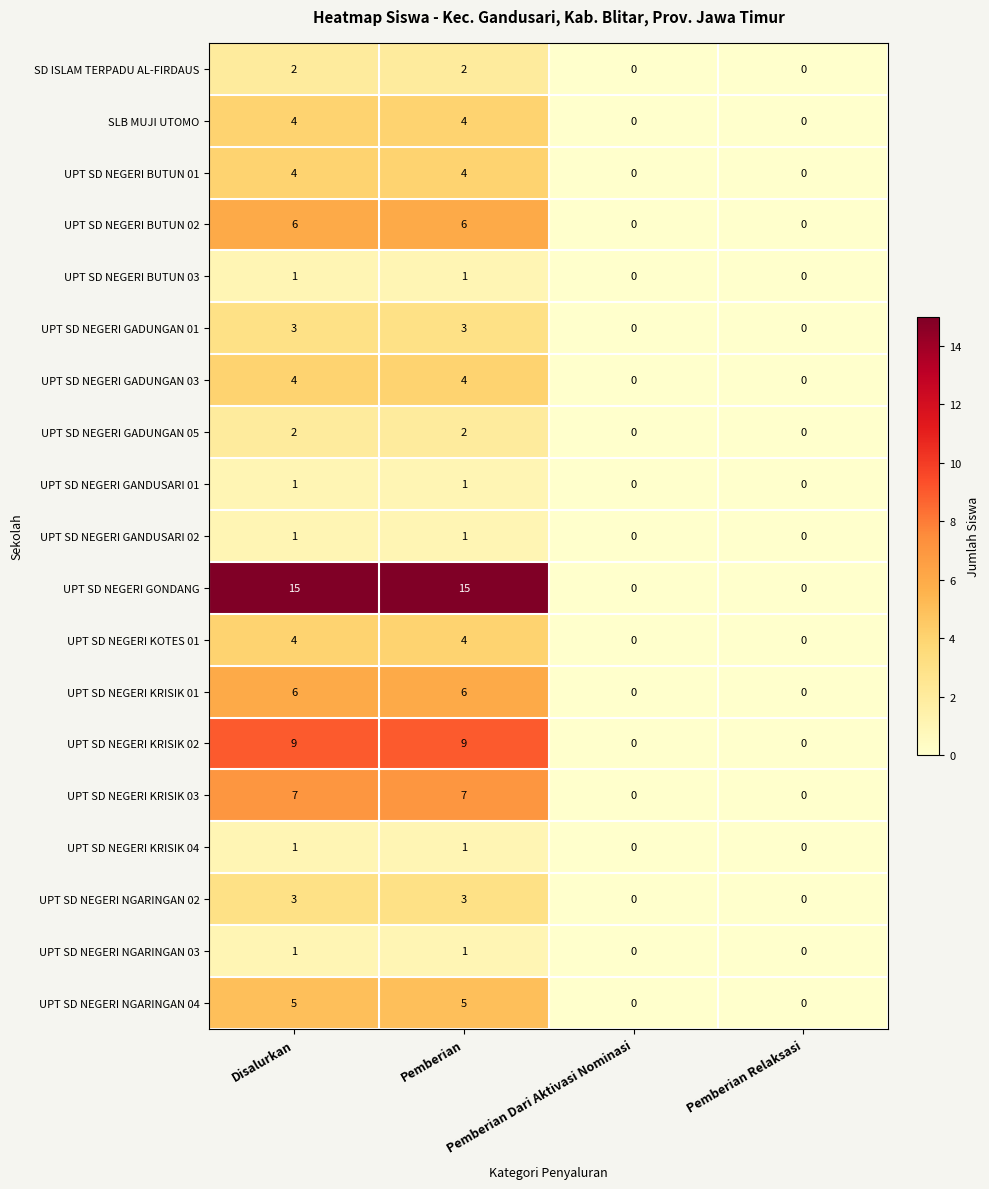

What is the greatest value displayed?

15